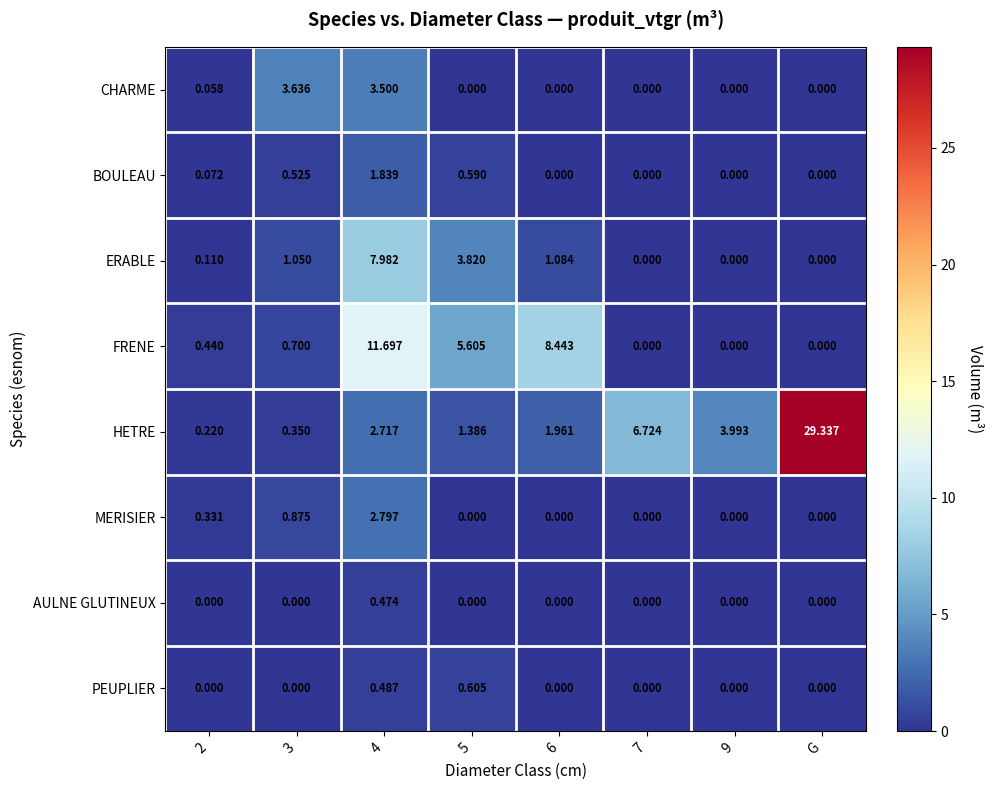

Rank the series by their maximum value, from lowest to highest.

AULNE GLUTINEUX, PEUPLIER, BOULEAU, MERISIER, CHARME, ERABLE, FRENE, HETRE